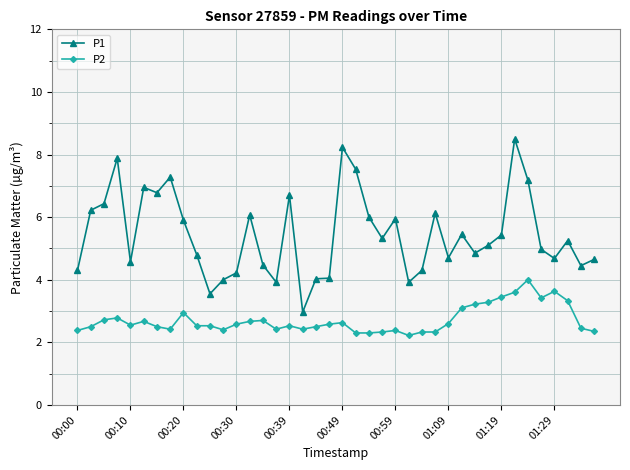

Which series has the largest total across all categories?

P1